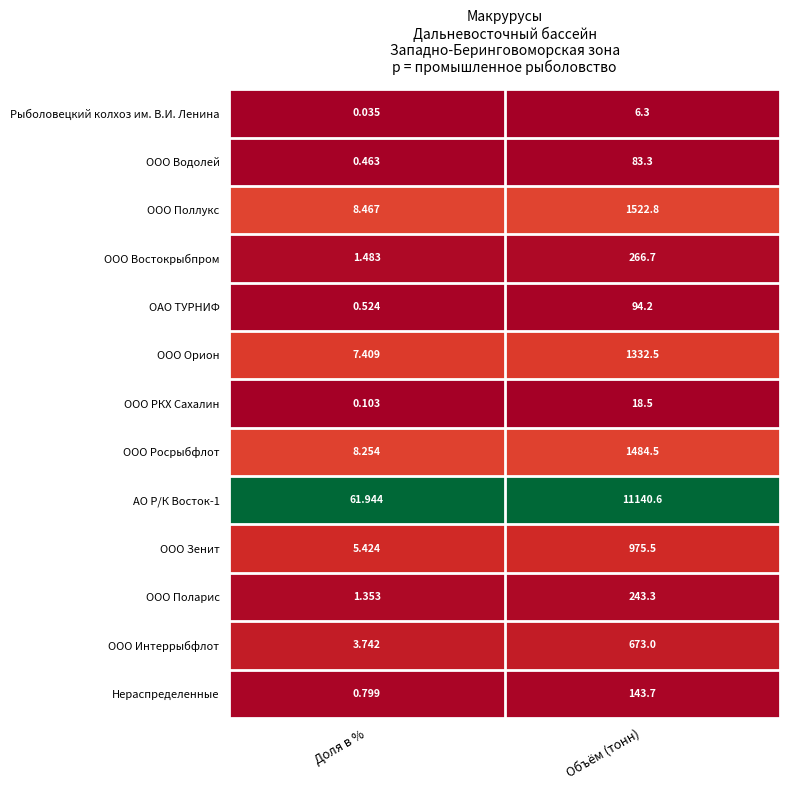

At which category does the chart reach its peak across all series?

Объём (тонн)